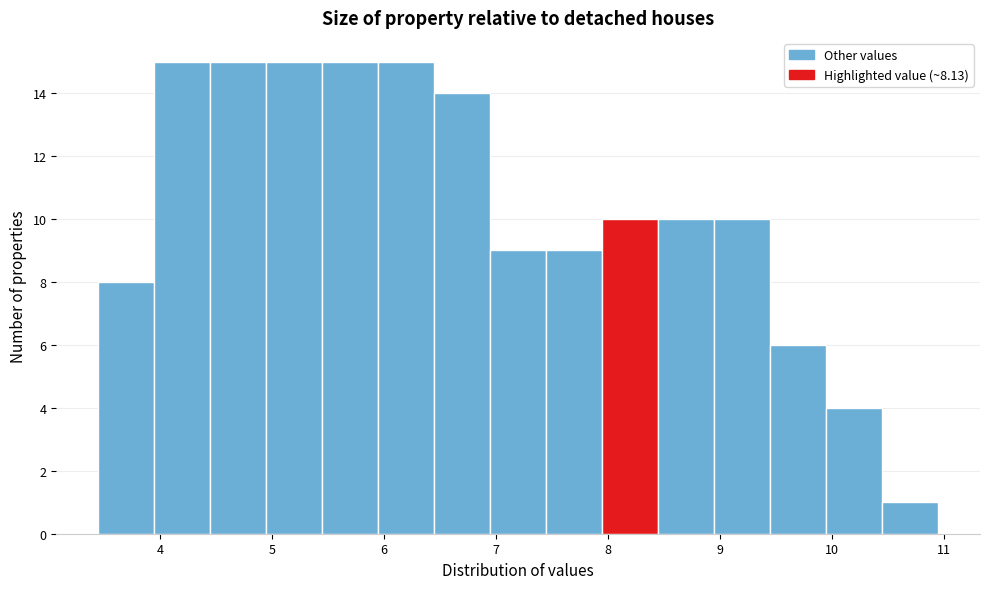

Reading left to right, transcribe this chart: for each bar, give the range it covers on the x-axis and its height. Neither the bar edges nor the heights are printed on the chart, so give them approximately, as read against the axes.

3.45 to 3.95: 8
3.95 to 4.45: 15
4.45 to 4.95: 15
4.95 to 5.45: 15
5.45 to 5.95: 15
5.95 to 6.45: 15
6.45 to 6.95: 14
6.95 to 7.45: 9
7.45 to 7.95: 9
7.95 to 8.45: 10
8.45 to 8.95: 10
8.95 to 9.45: 10
9.45 to 9.95: 6
9.95 to 10.45: 4
10.45 to 10.95: 1